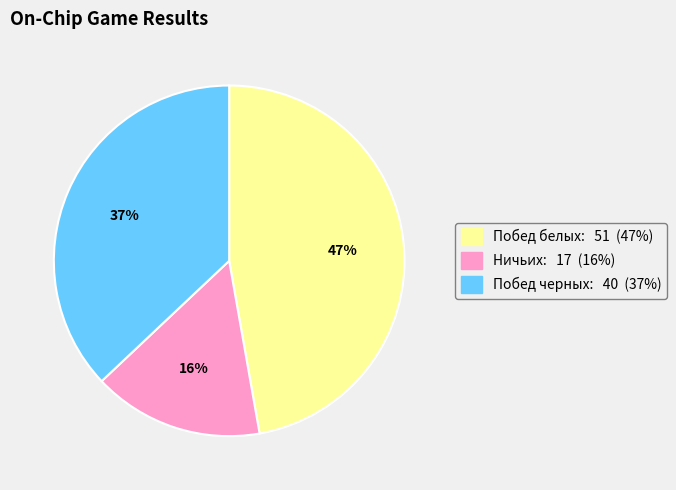

To the nearest percent, what is the difference between the largest and smallest slice percentages?

31%